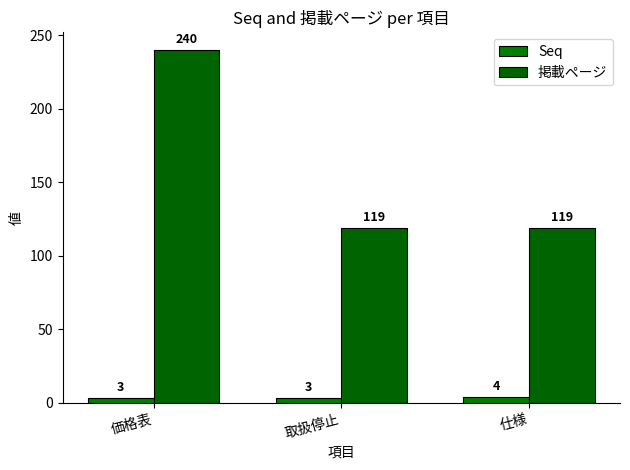

Reading left to right, extract all data points from this chart.

Seq: 3	3	4
掲載ページ: 240	119	119